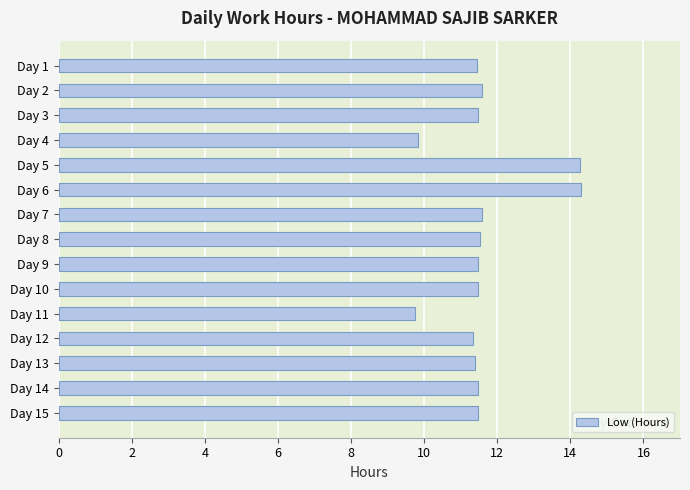

True or false: the data shows 17.7 at Day 2.

False